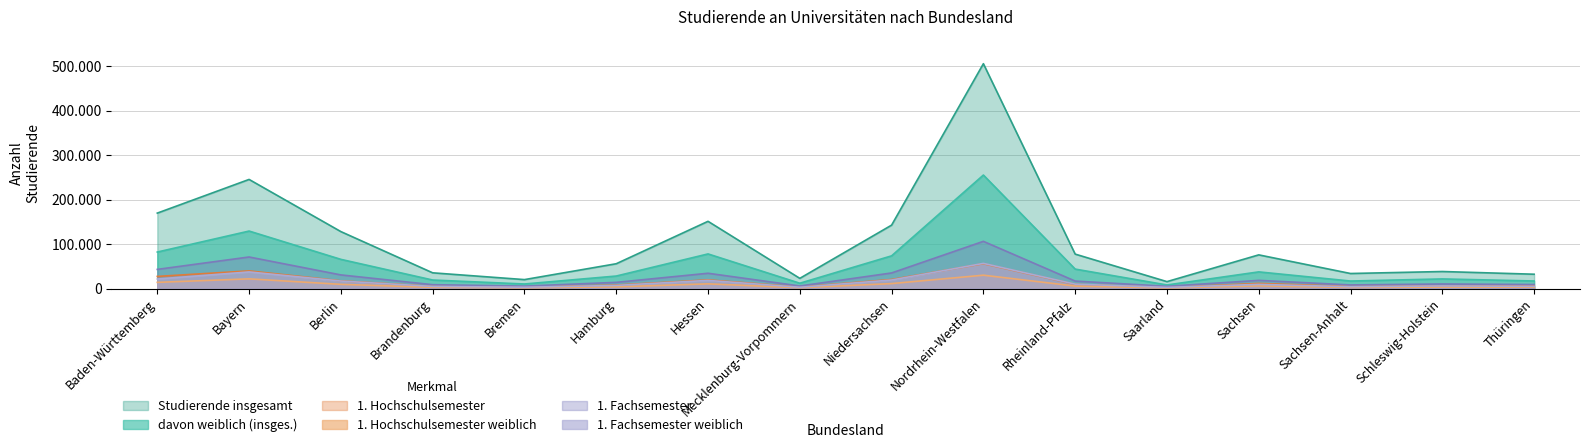

True or false: davon weiblich (insges.) and Studierende insgesamt cross at least once.

False